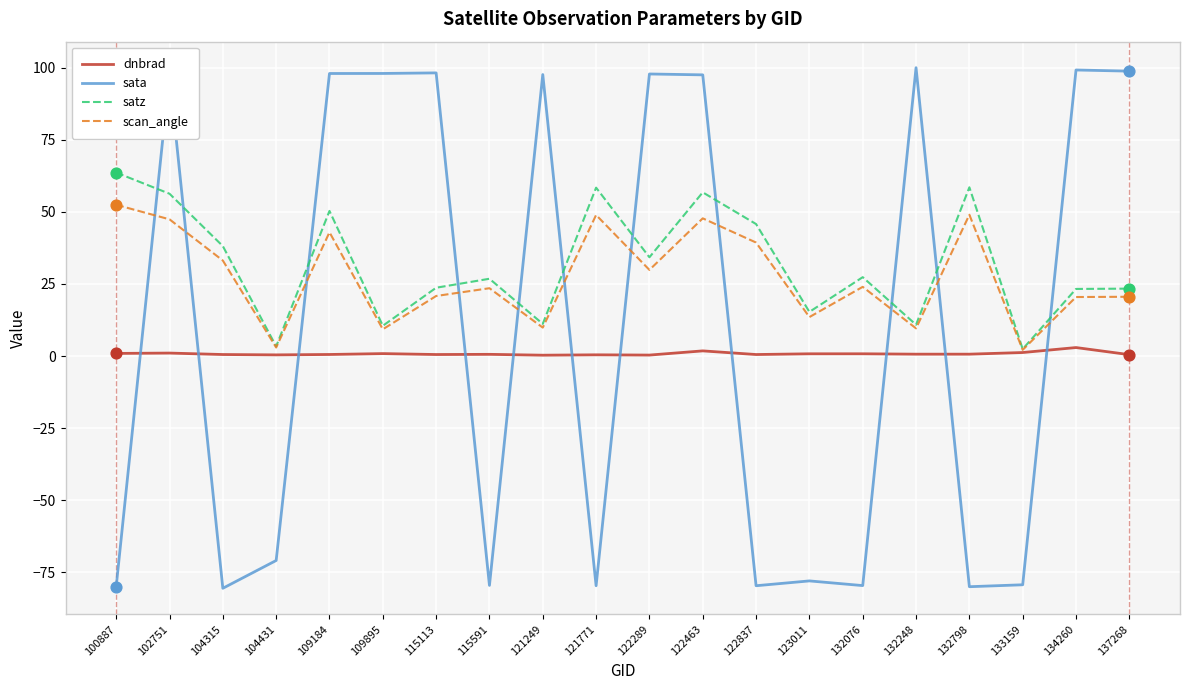

What is the total value across all series at 132076?

-27.5